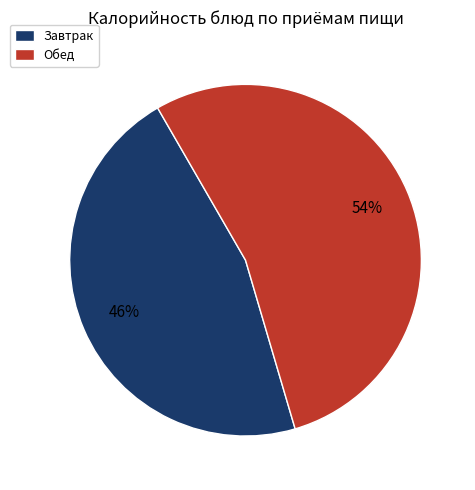

What percentage is the Обед slice, to the nearest percent?

54%